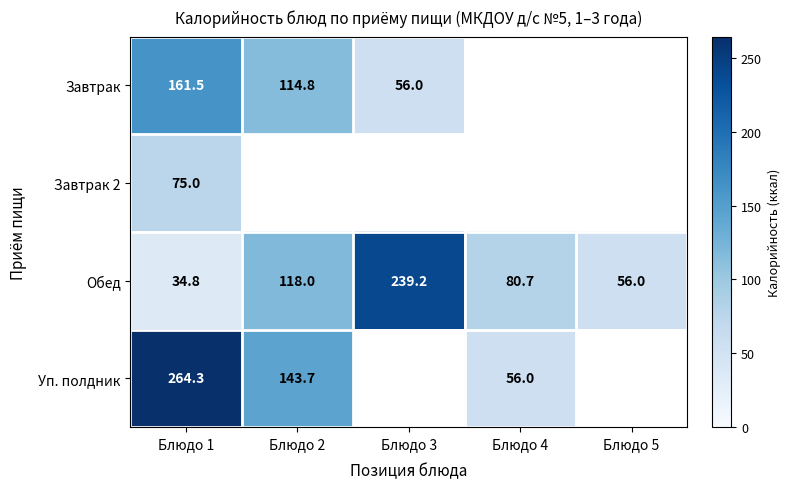

True or false: Завтрак has a value of 56.0 at Блюдо 3.

True